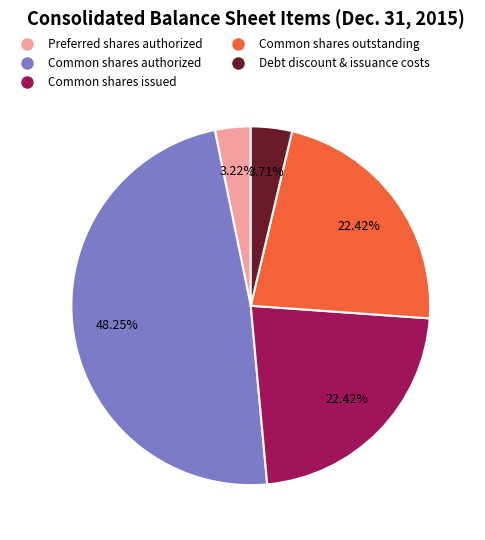

Is there a majority slice in this chart?

No